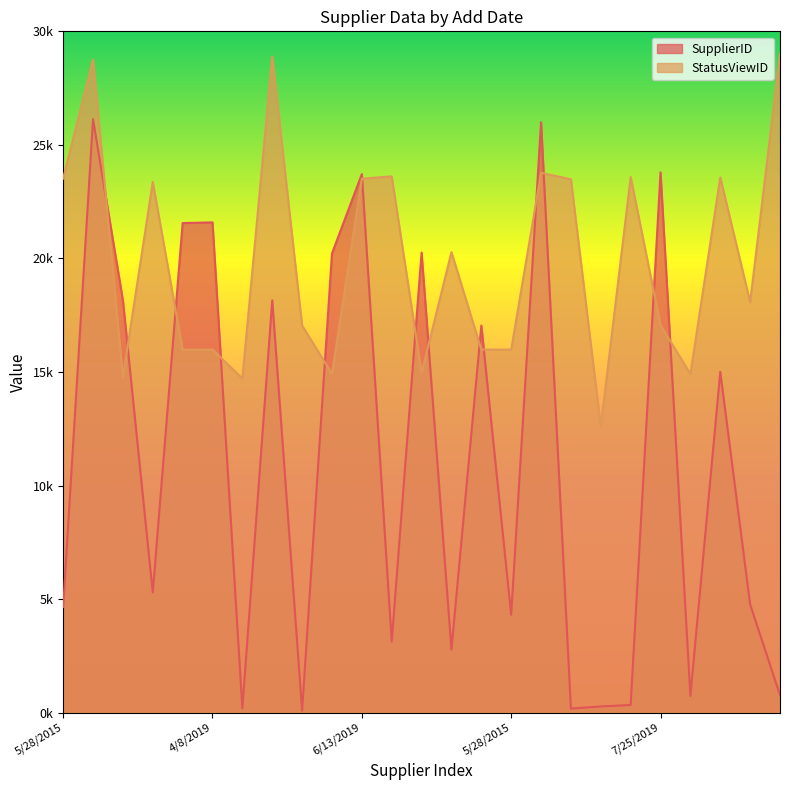

At which label is StatusViewID closest to 20798?

5/28/2015